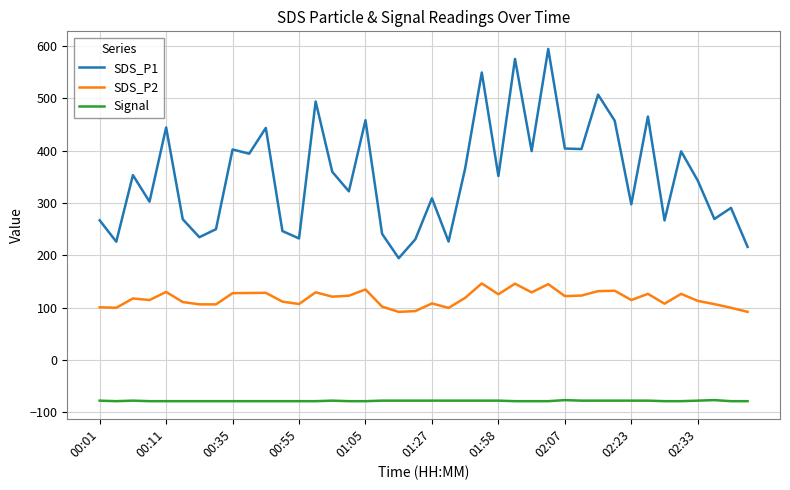

True or false: Signal and SDS_P2 intersect in this chart.

False